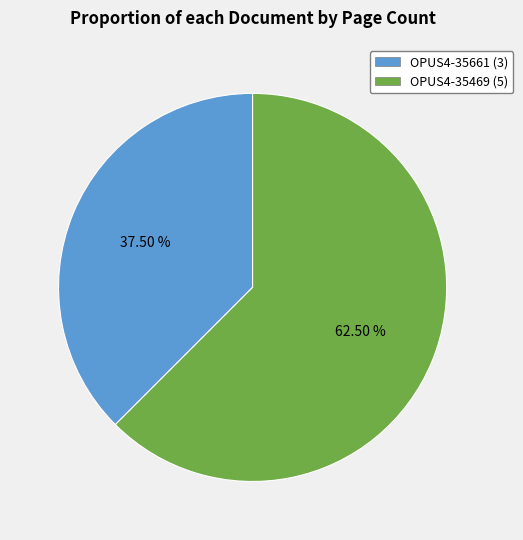

What is the majority slice?

OPUS4-35469